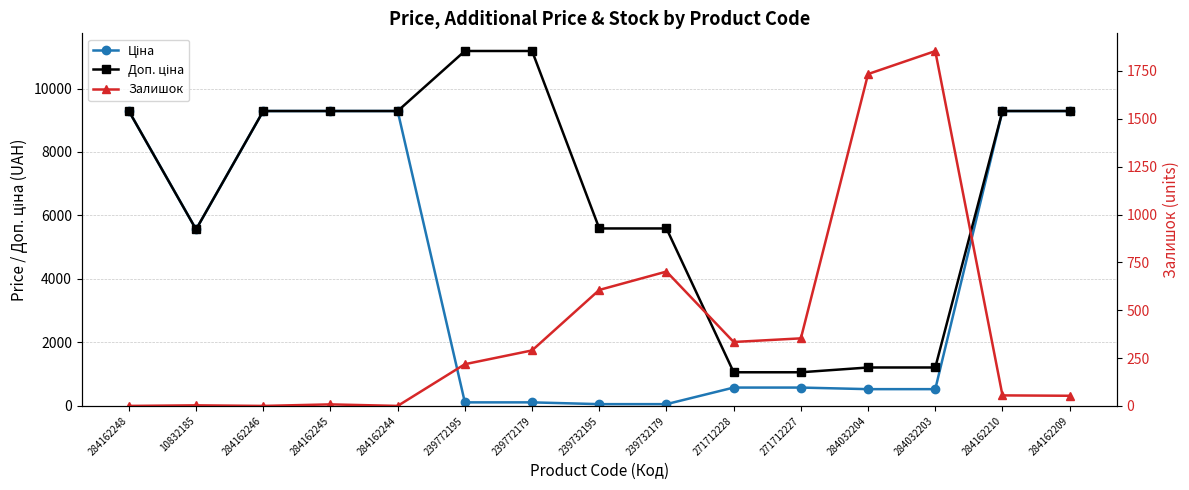

What is the maximum value shown in the chart?

11182.0